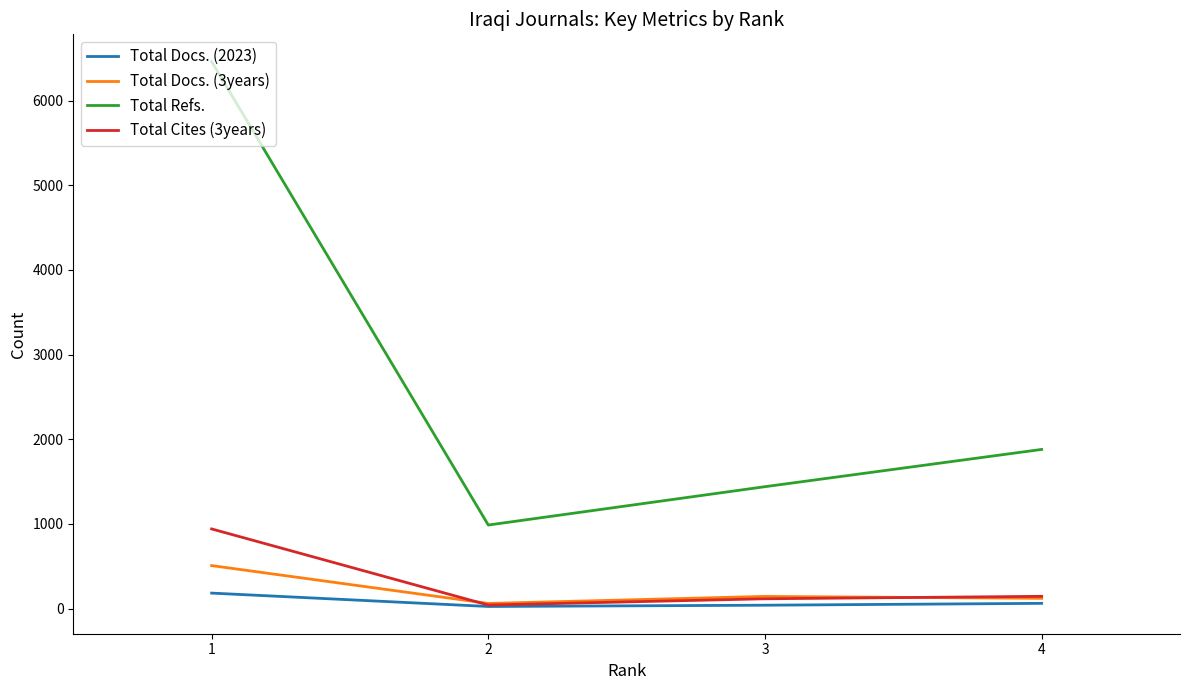

What is the minimum value shown in the chart?

24